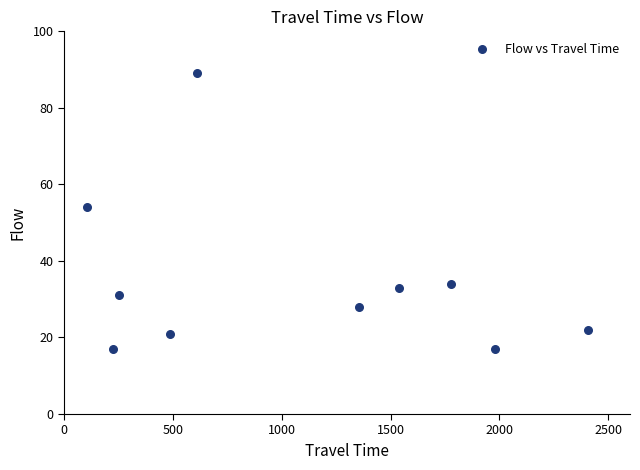

What is the average X value?

1074